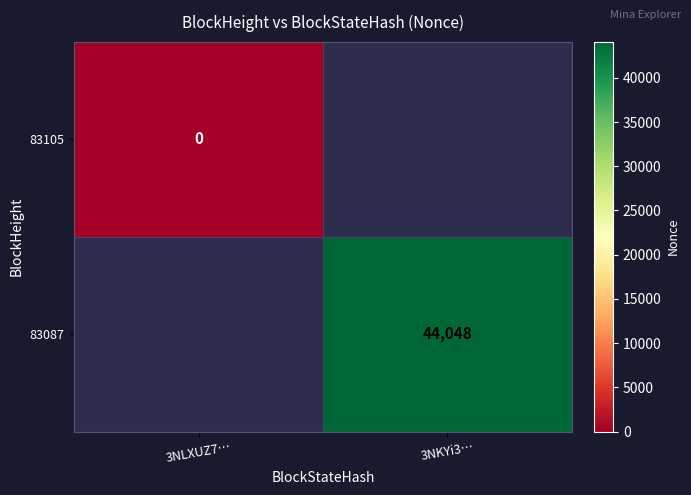

Which category has the highest value across all series?

3NKYi3…